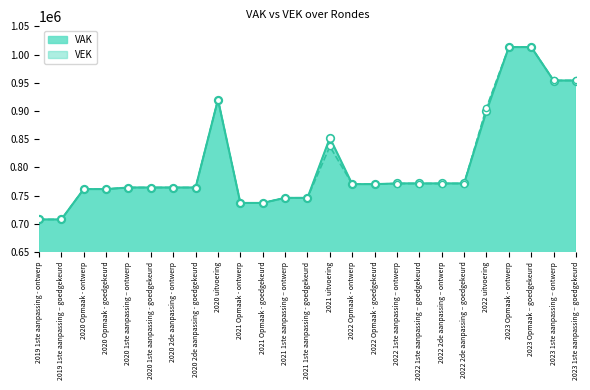

At how many categories does at least one series exceed 1000561?

2